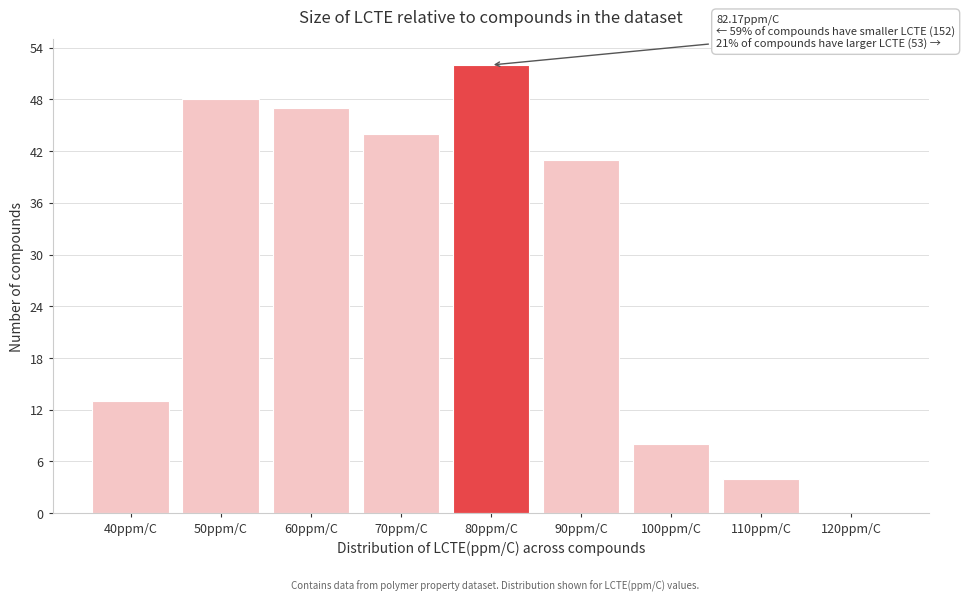

Reading right to left, list all the values displayed in this chart.

120ppm/C=0	110ppm/C=4	100ppm/C=8	90ppm/C=41	80ppm/C=52	70ppm/C=44	60ppm/C=47	50ppm/C=48	40ppm/C=13